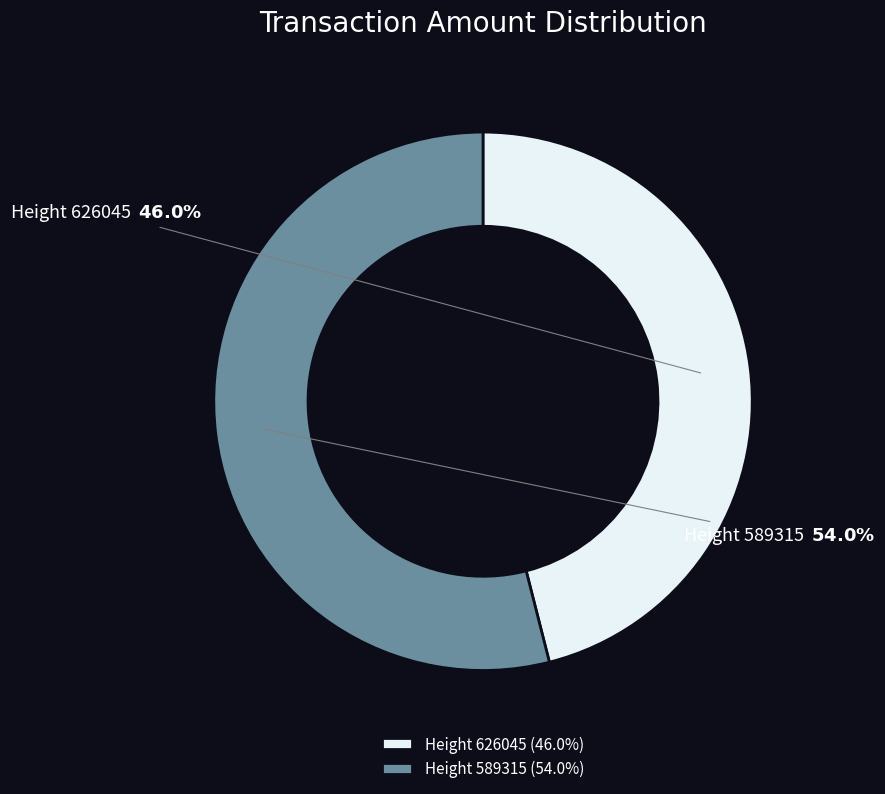

Combined, do Height 589315 and Height 626045 account for over 50%?

Yes